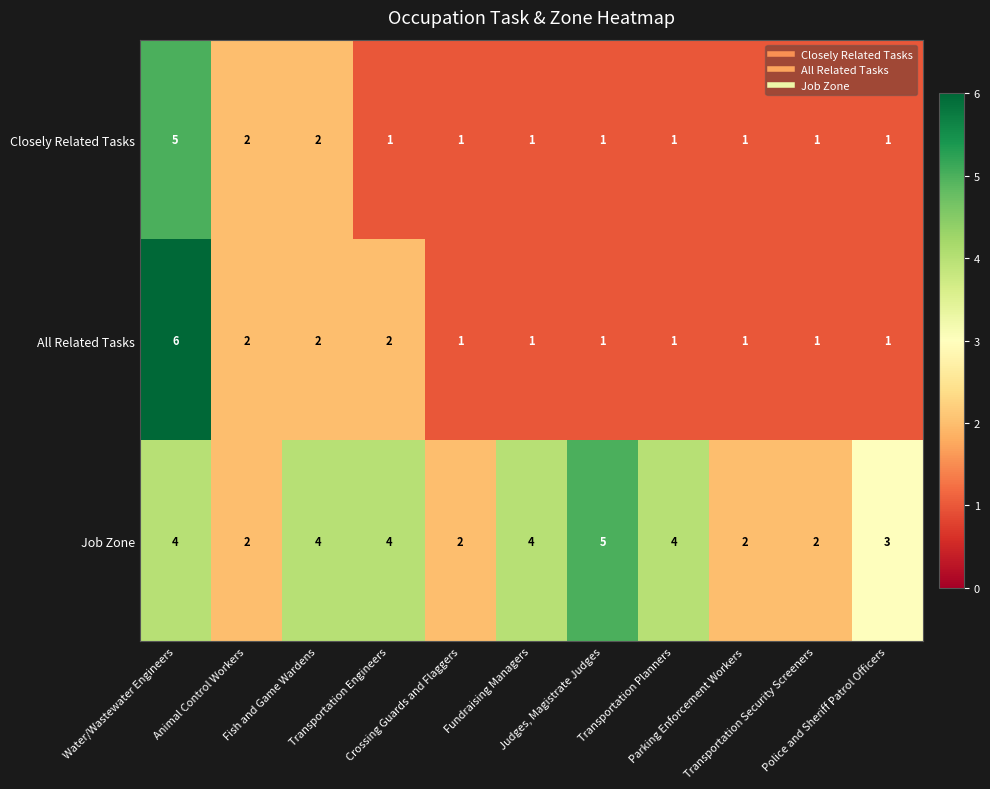

How many All Related Tasks values are between 1 and 2?

10